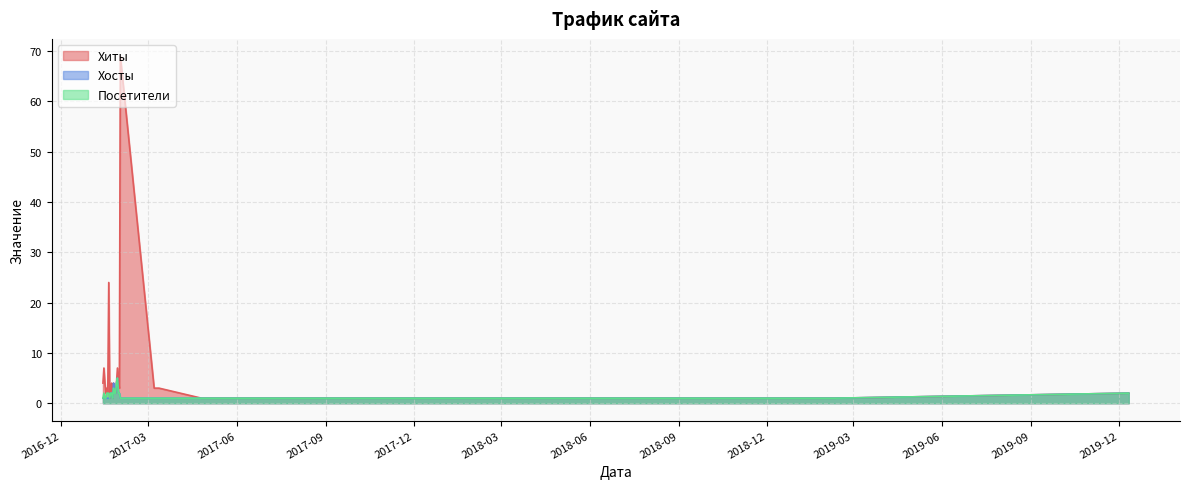

True or false: Хиты has a value of 1 at 2018-04-11.

True